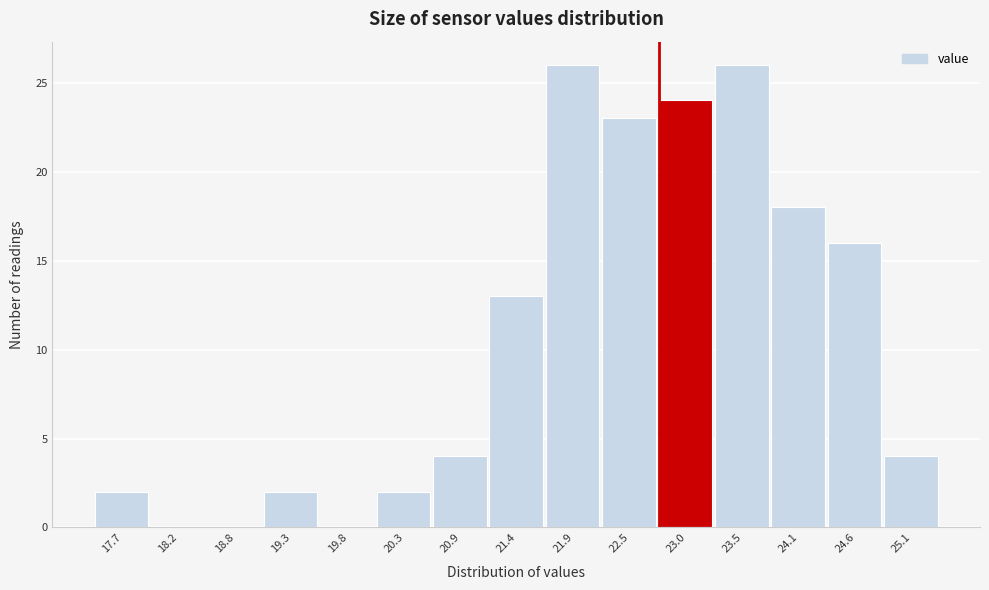

Reading left to right, extract all data points from this chart.

17.7=2	18.2=0	18.8=0	19.3=2	19.8=0	20.3=2	20.9=4	21.4=13	21.9=26	22.5=23	23.0=24	23.5=26	24.1=18	24.6=16	25.1=4